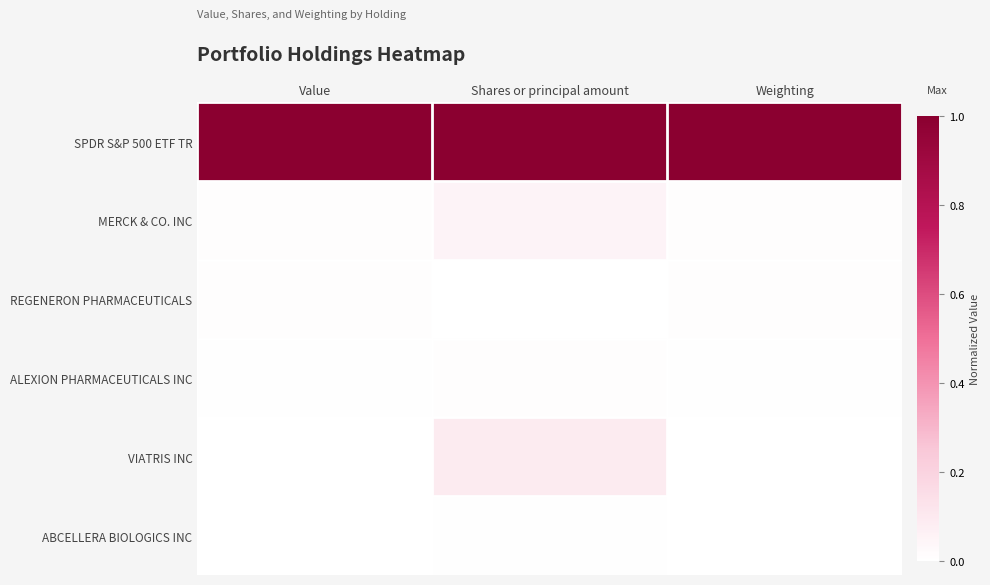

Reading left to right, extract all data points from this chart.

SPDR S&P 500 ETF TR: Value=1.0	Shares or principal amount=1.0	Weighting=1.0
MERCK & CO. INC: Value=0.0	Shares or principal amount=0.1	Weighting=0.0
REGENERON PHARMACEUTICALS: Value=0.0	Shares or principal amount=0.0	Weighting=0.0
ALEXION PHARMACEUTICALS INC: Value=0.0	Shares or principal amount=0.0	Weighting=0.0
VIATRIS INC: Value=0.0	Shares or principal amount=0.1	Weighting=0.0
ABCELLERA BIOLOGICS INC: Value=0.0	Shares or principal amount=0.0	Weighting=0.0